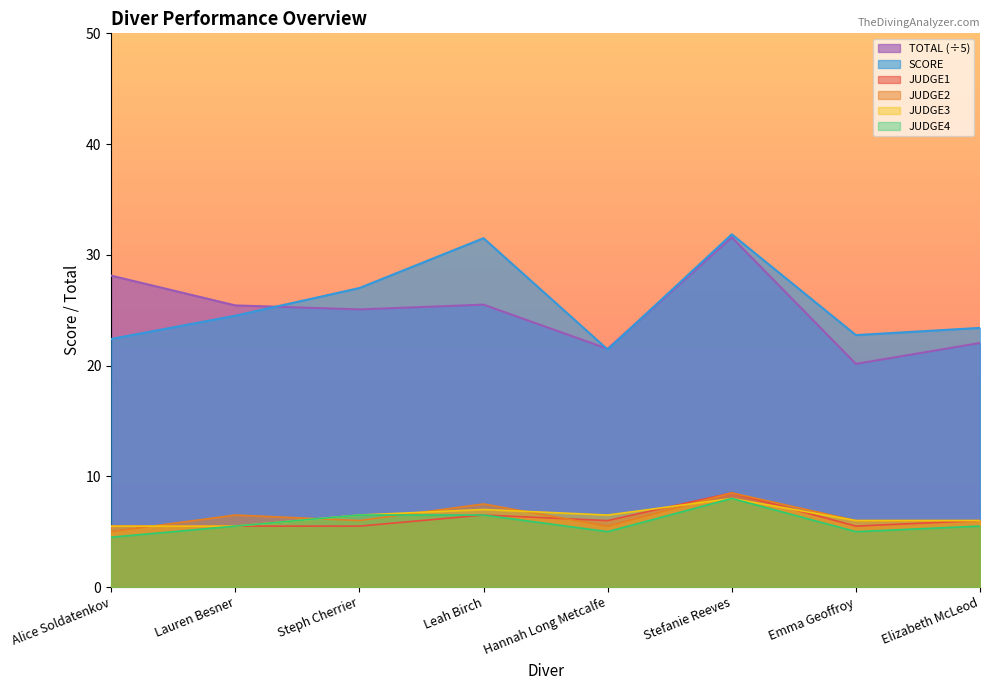

Which series has the widest spread of values?

TOTAL (÷5)